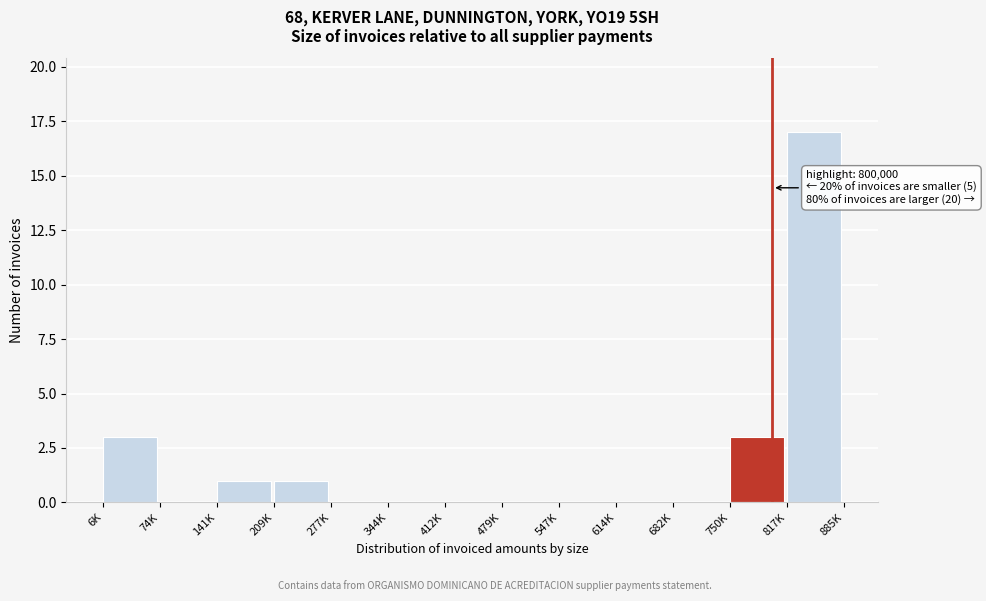

Reading left to right, transcribe all the data shown in this chart.

6K=3	74K=0	141K=1	209K=1	277K=0	344K=0	412K=0	479K=0	547K=0	614K=0	682K=0	750K=3	817K=17